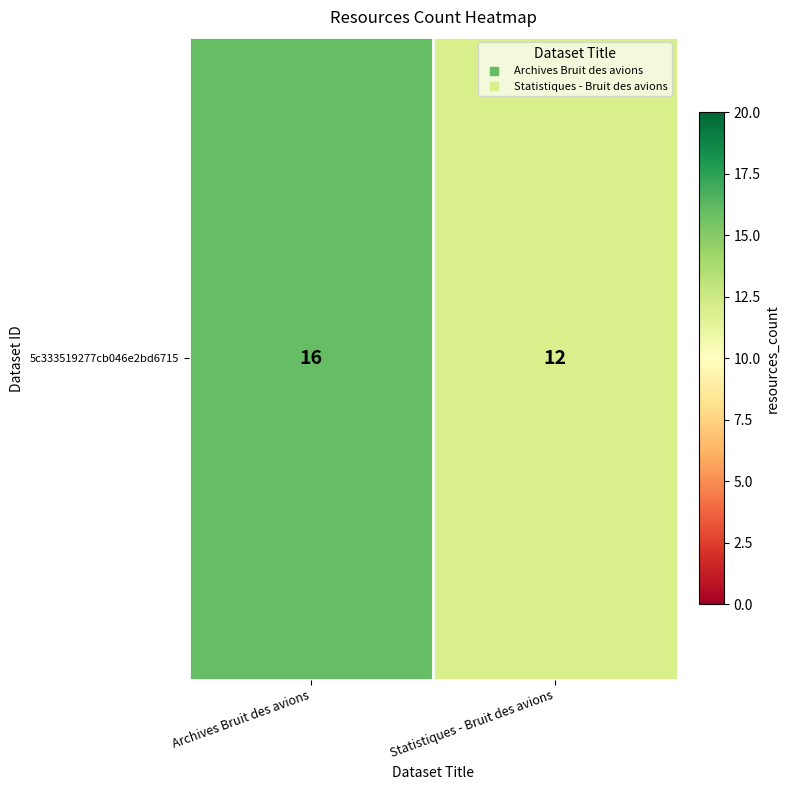

Which has a higher value, Archives Bruit des avions or Statistiques - Bruit des avions?

Archives Bruit des avions